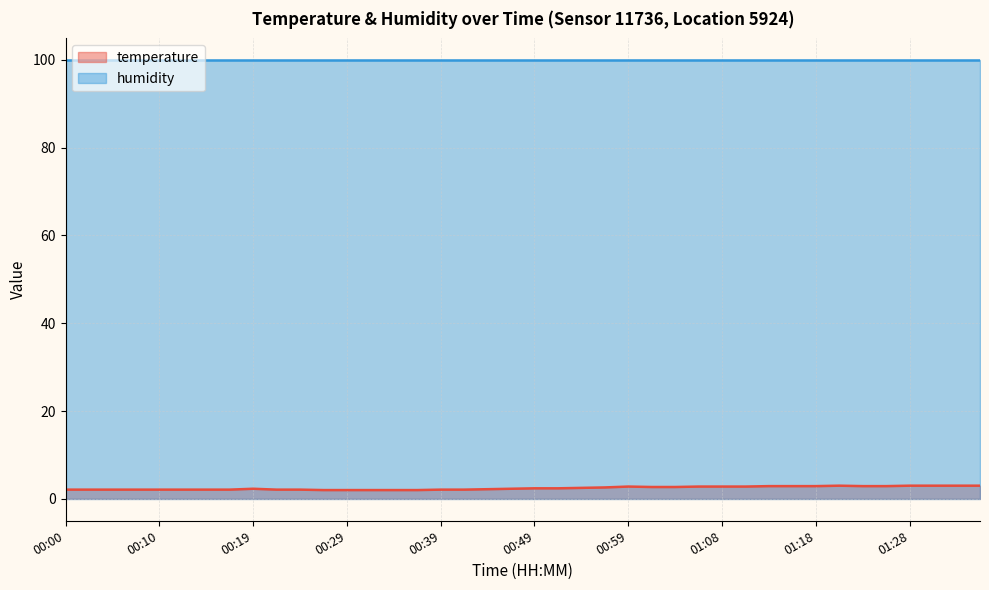

What is the approximate value at 00:29?

2.0